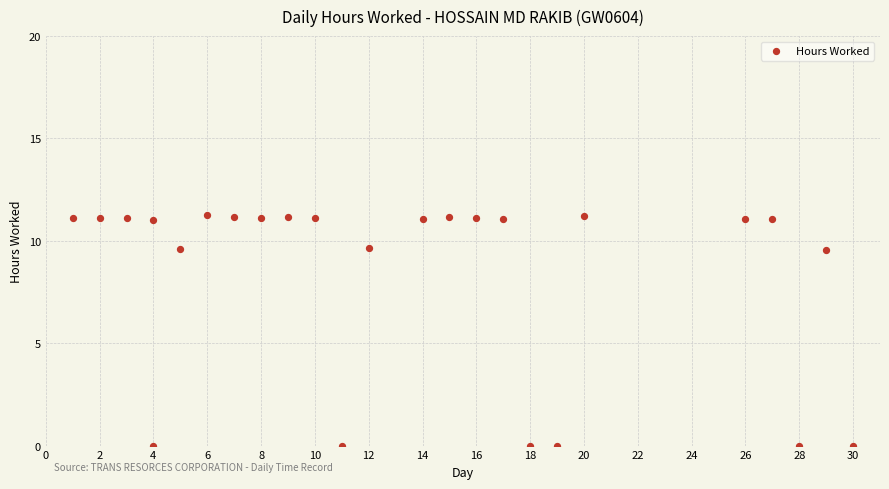

What is the range of X values (max minus min)?

29.0